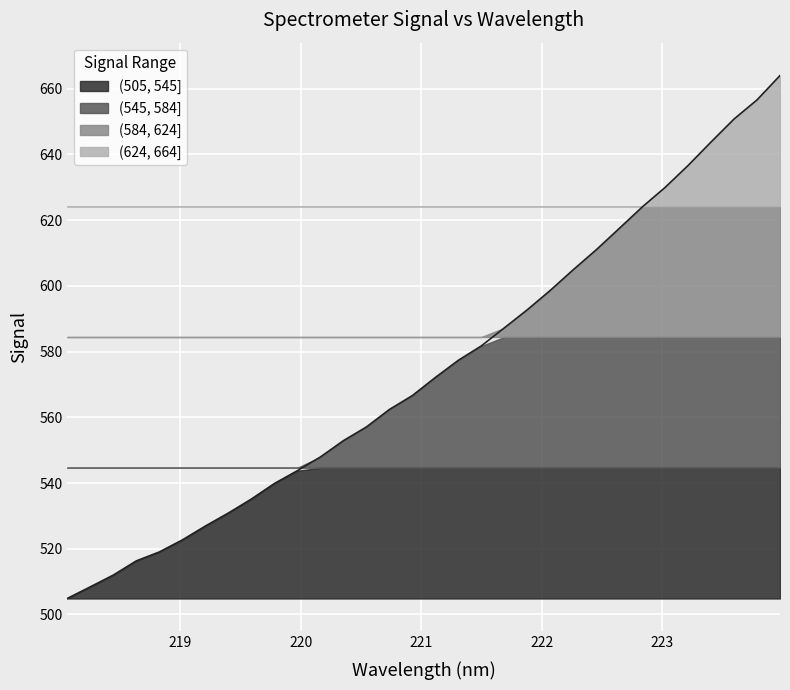

The chart shows a value of 656.6 at 223.7895. True or false?

True